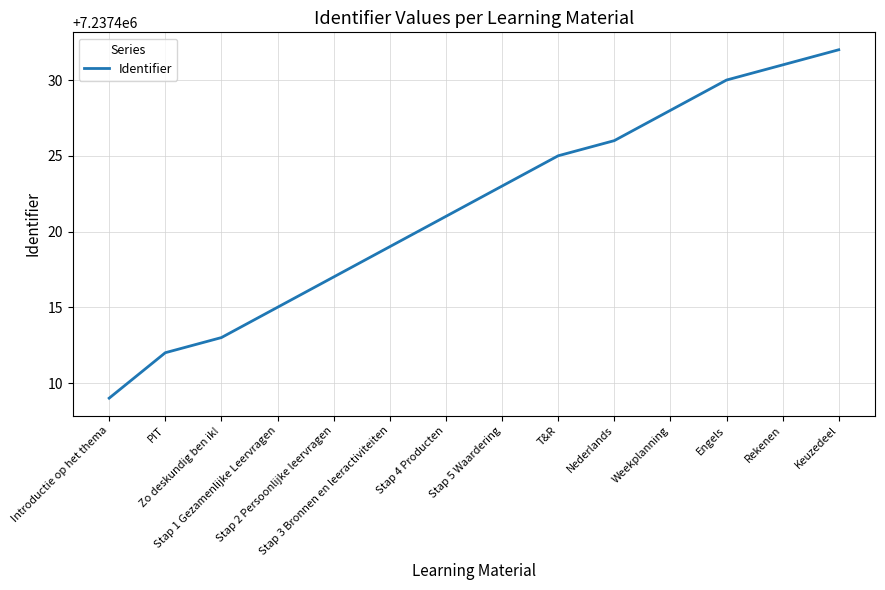

True or false: the data shows 4356788 at Stap 4 Producten.

False